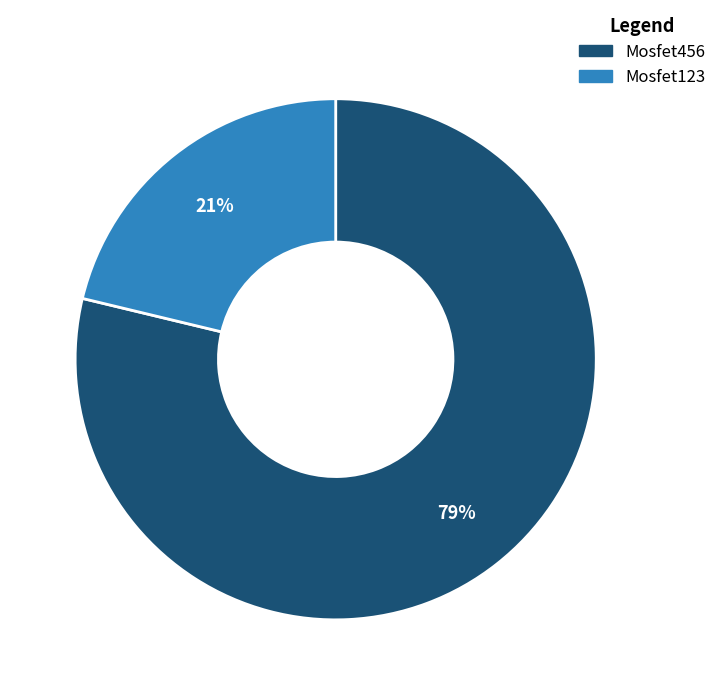

Is the sum of Mosfet456 and Mosfet123 greater than half?

Yes